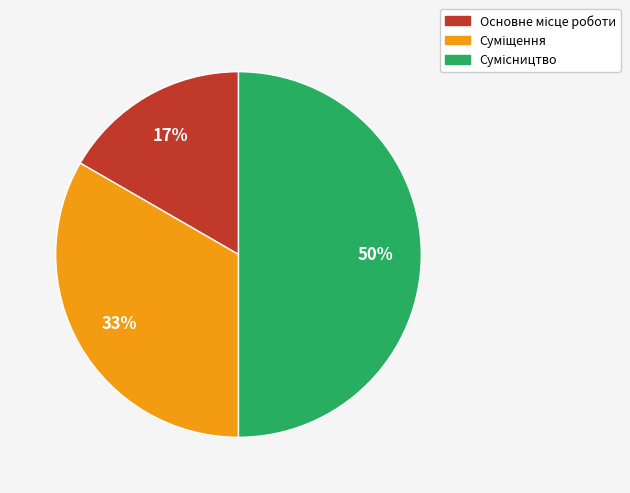

How many segments does this pie chart have?

3